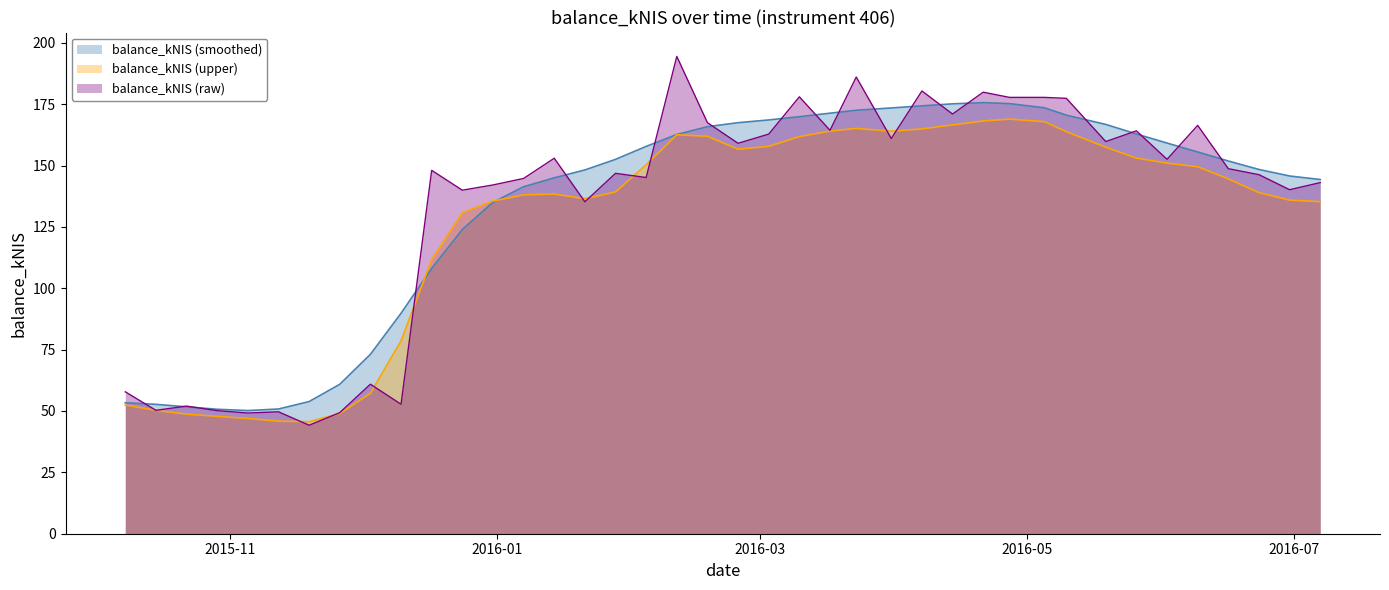

What are all the series names shown in the legend?

balance_kNIS (smoothed), balance_kNIS (upper), balance_kNIS (raw)